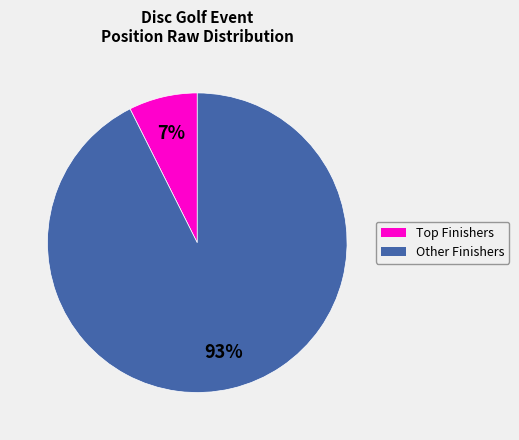

True or false: Other Finishers accounts for 81% of the total.

False